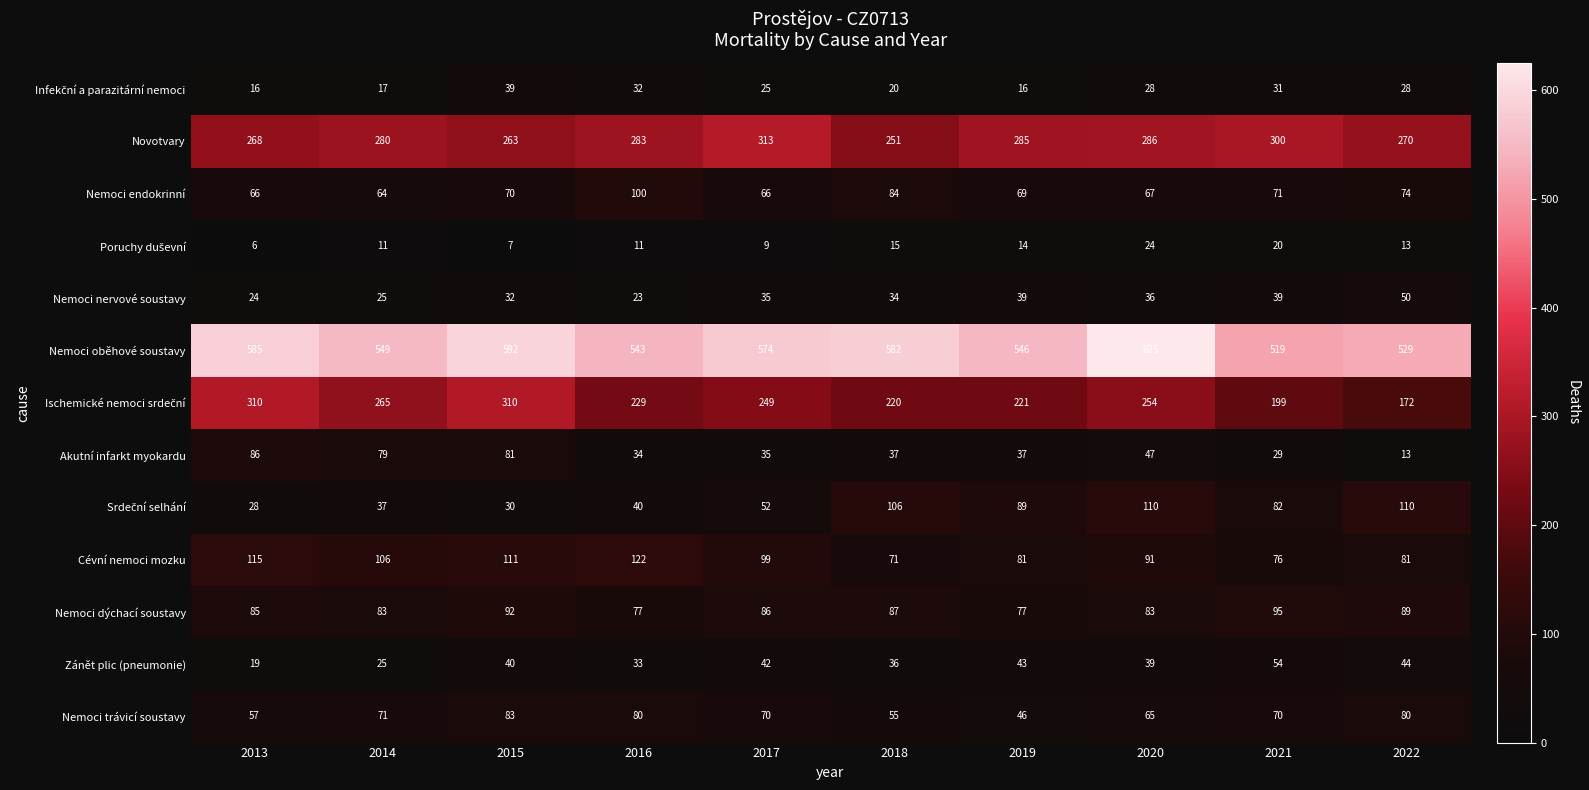

The value of Akutní infarkt myokardu at 2015 is 49. True or false?

False